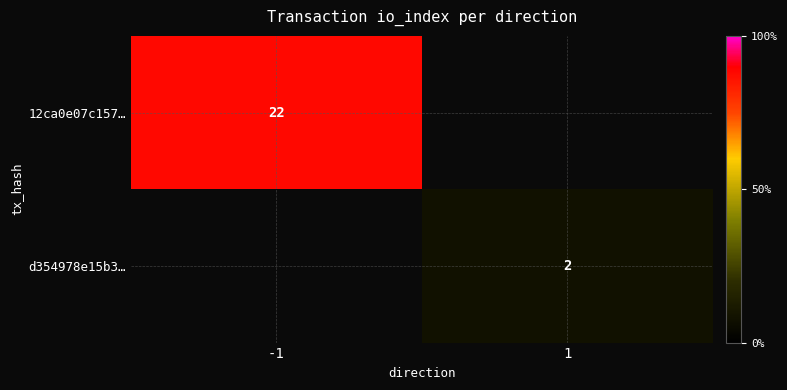

Which has a higher value, 1 or -1?

-1